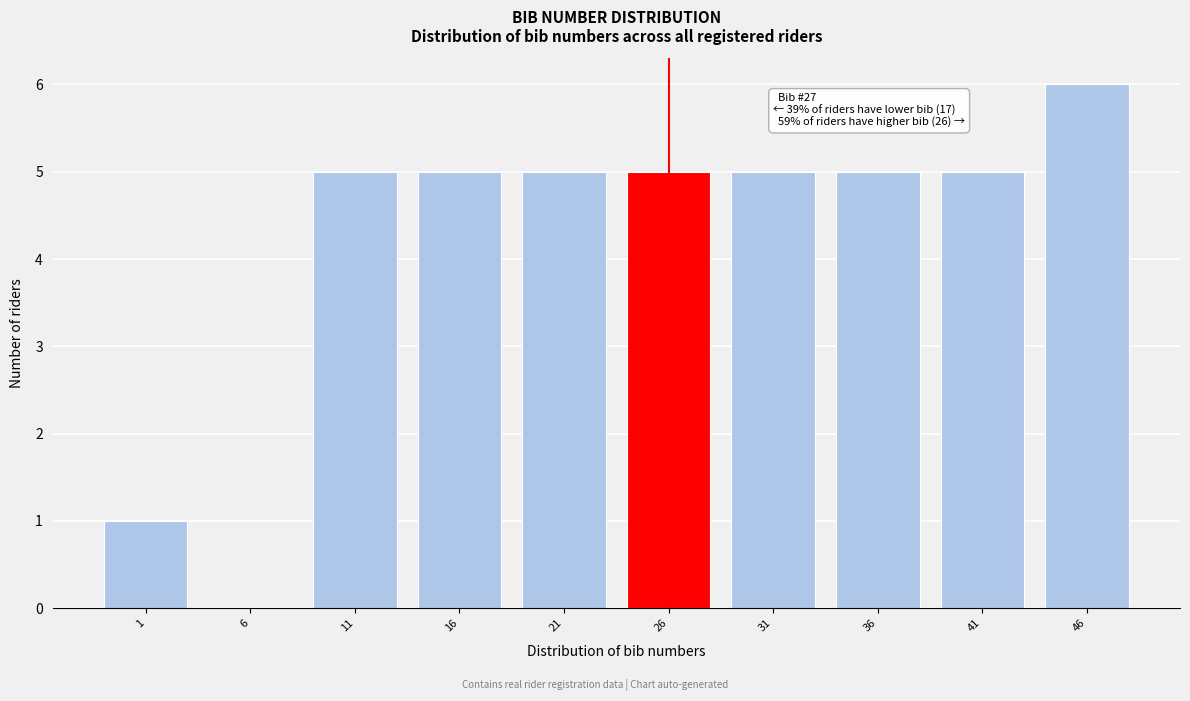

Reading left to right, what are all the values shown in this chart?

1=1	6=0	11=5	16=5	21=5	26=5	31=5	36=5	41=5	46=6